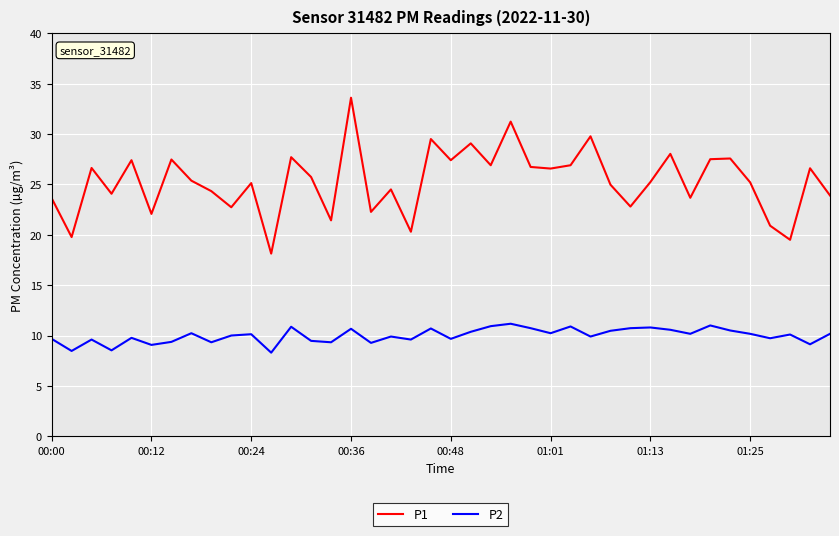

Rank the series by their average value, from lowest to highest.

P2, P1